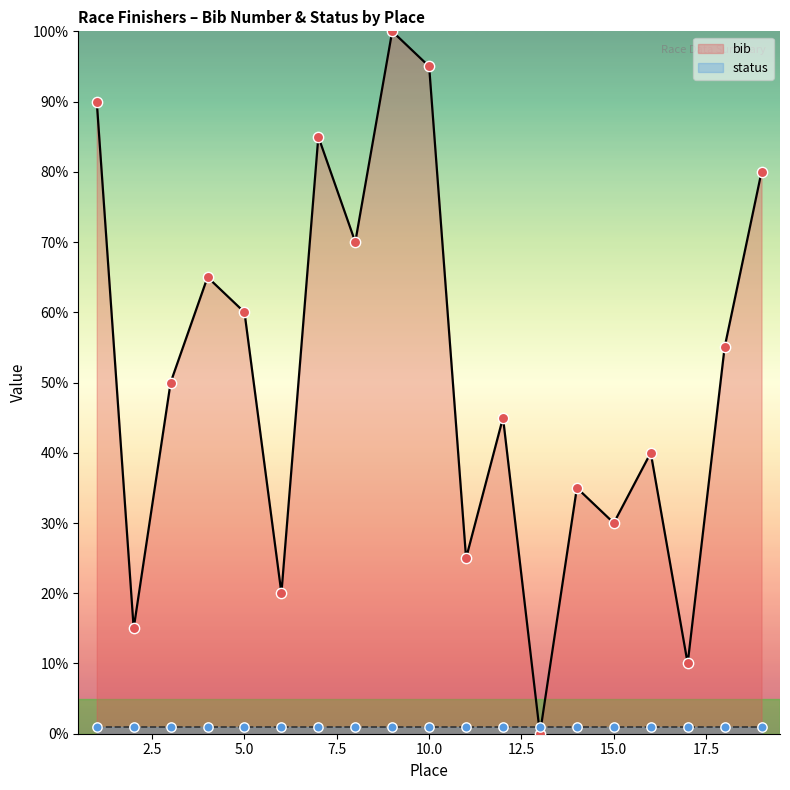

What is the change in value from 13 to 15?

+30.0